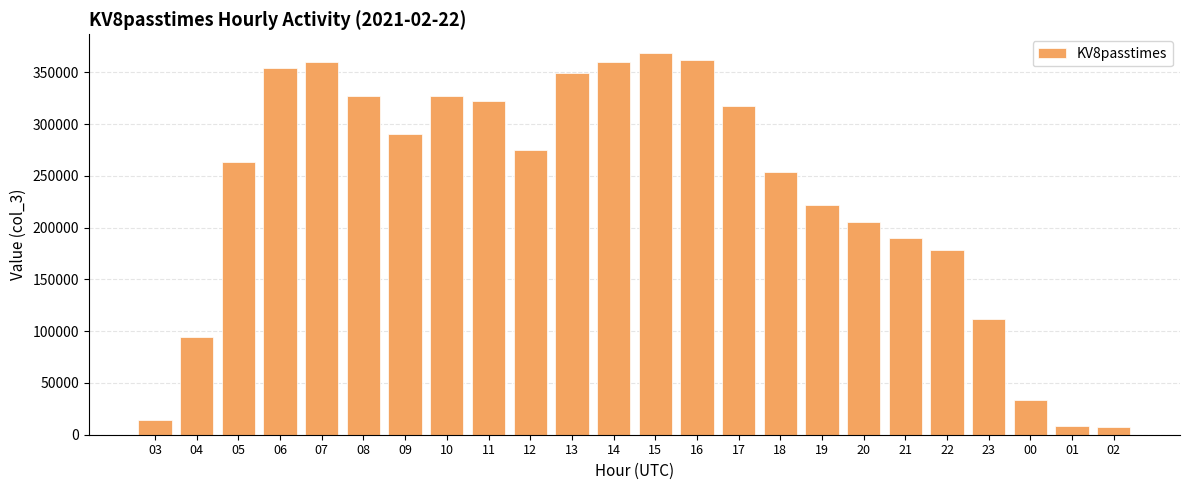

Which label corresponds to the largest value in the chart?

15